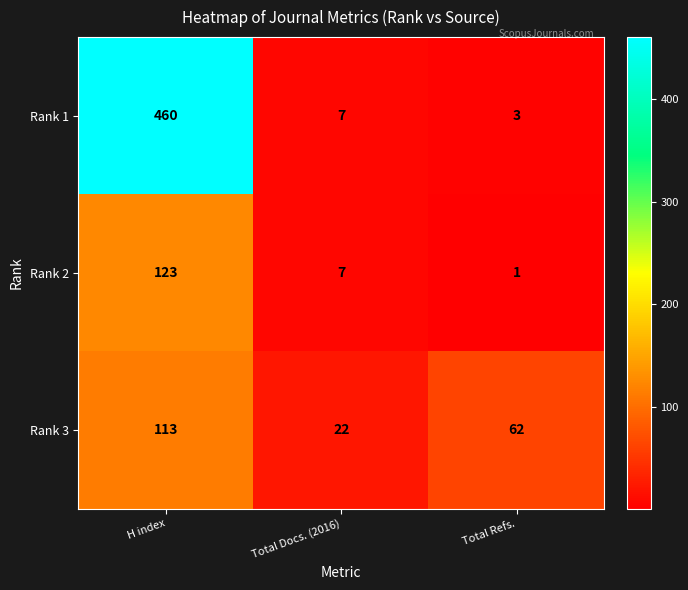

What is the difference between the maximum and minimum values in the Rank 2 series?

122